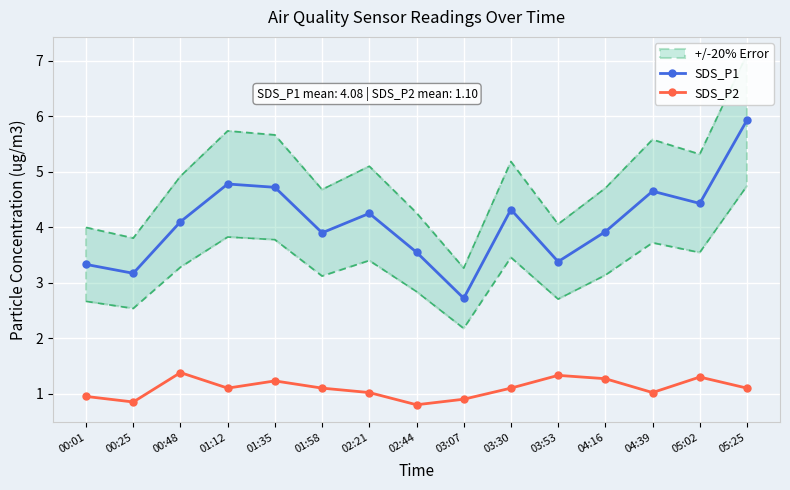

How many values in the SDS_P2 series are below 1?

4